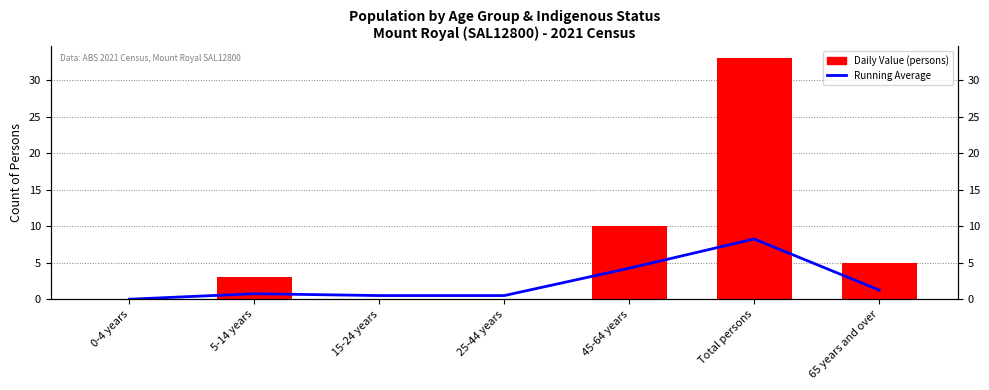

Which series has the largest total across all categories?

Daily Value (persons)